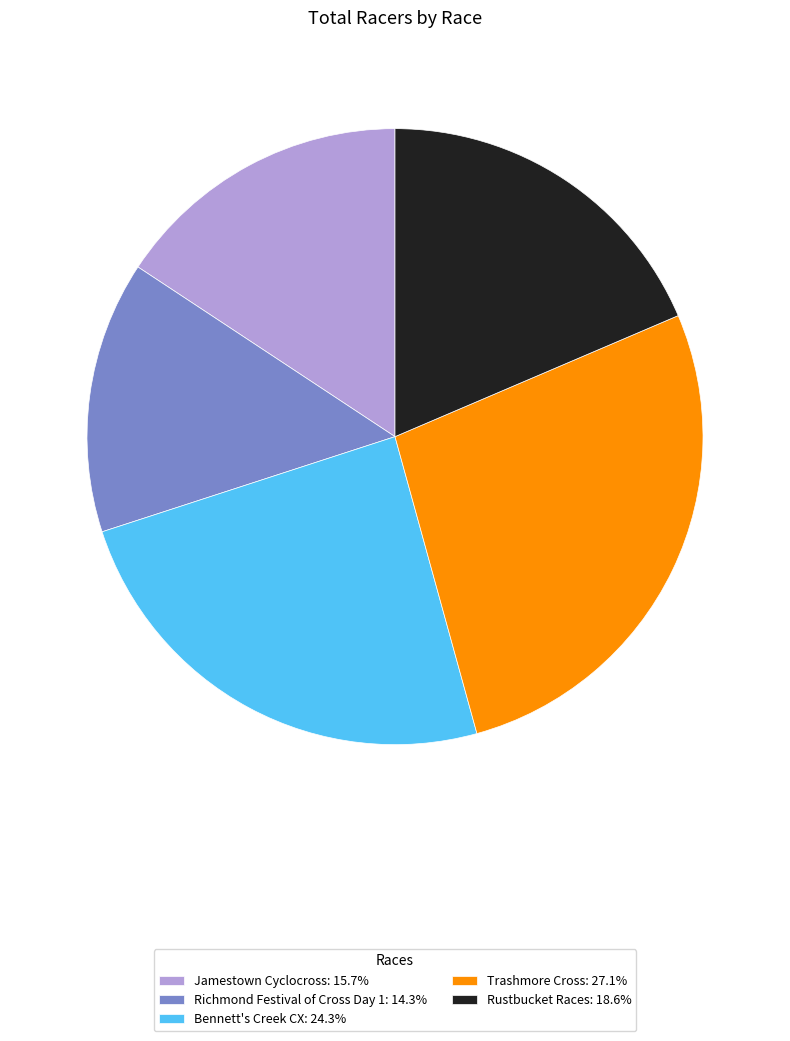

Is it true that Rustbucket Races is 4% of the pie?

False